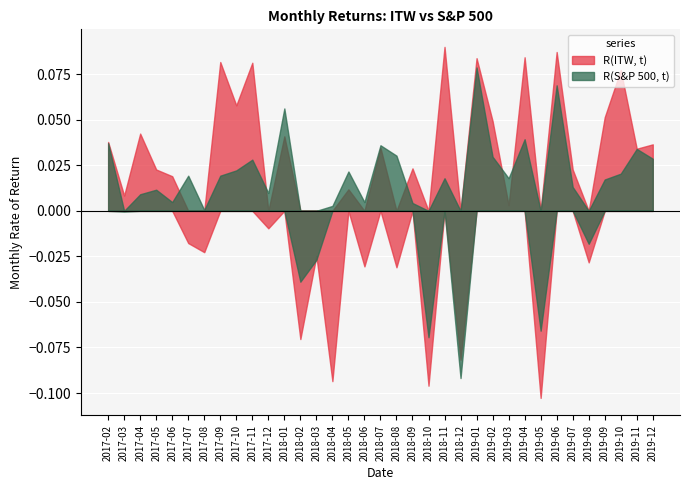

How many series are shown in this chart?

2